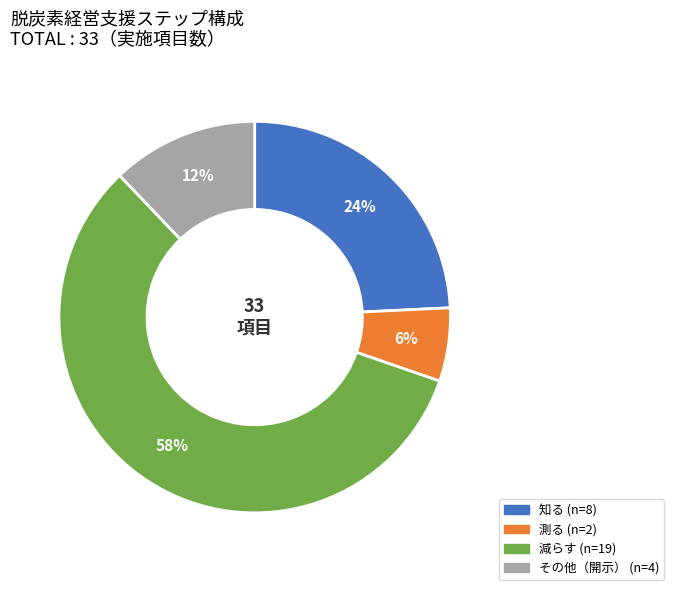

What is the largest slice in the pie chart?

減らす